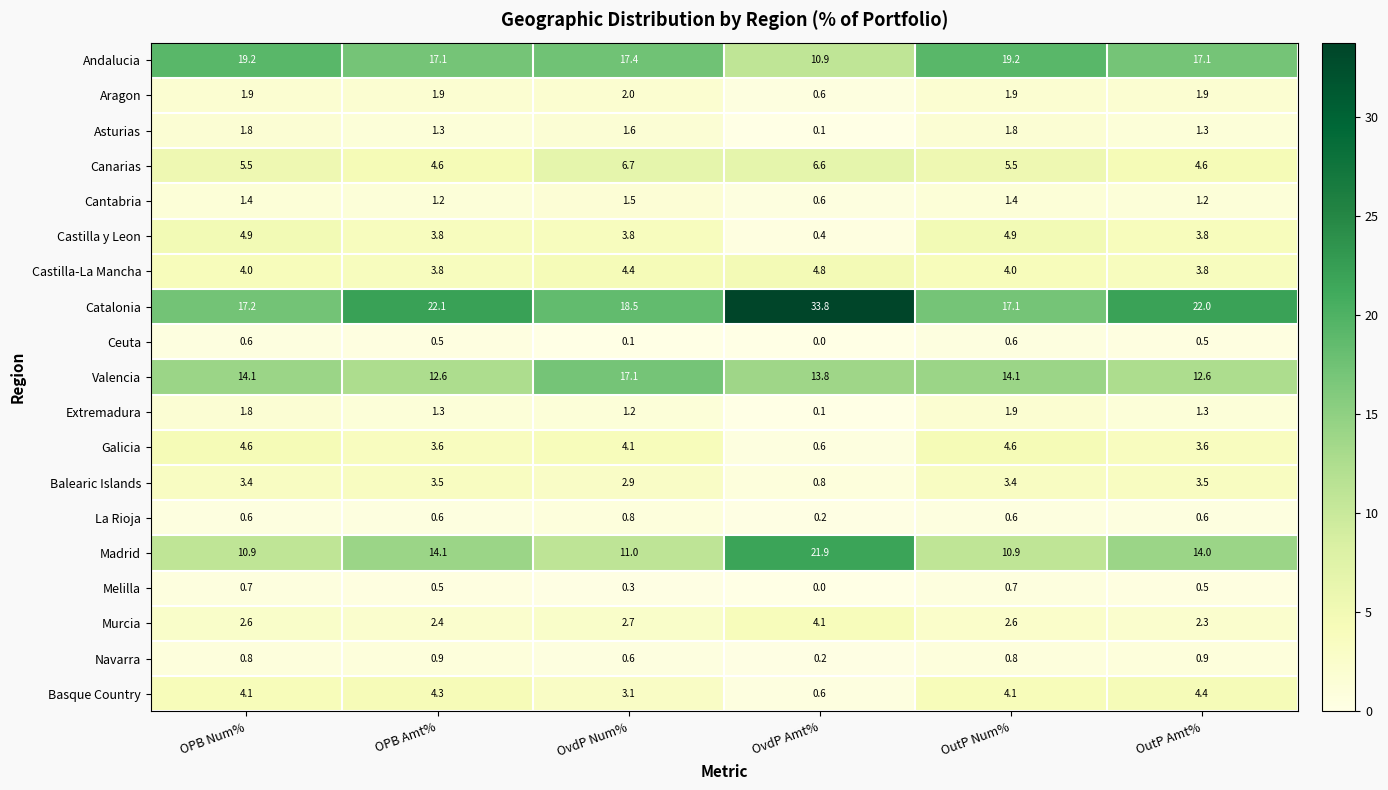

Which series has the largest total across all categories?

Catalonia